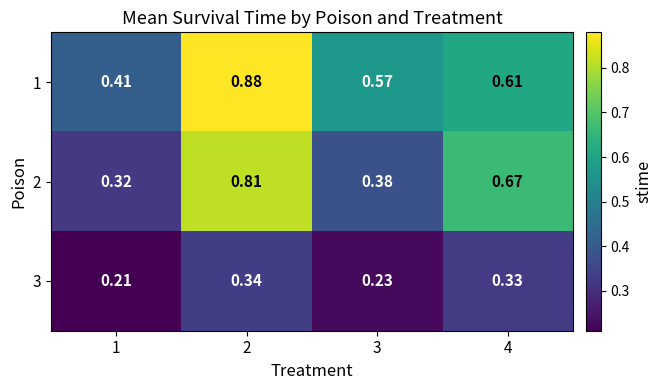

Between 1 and 2, which series saw the biggest shift?

2